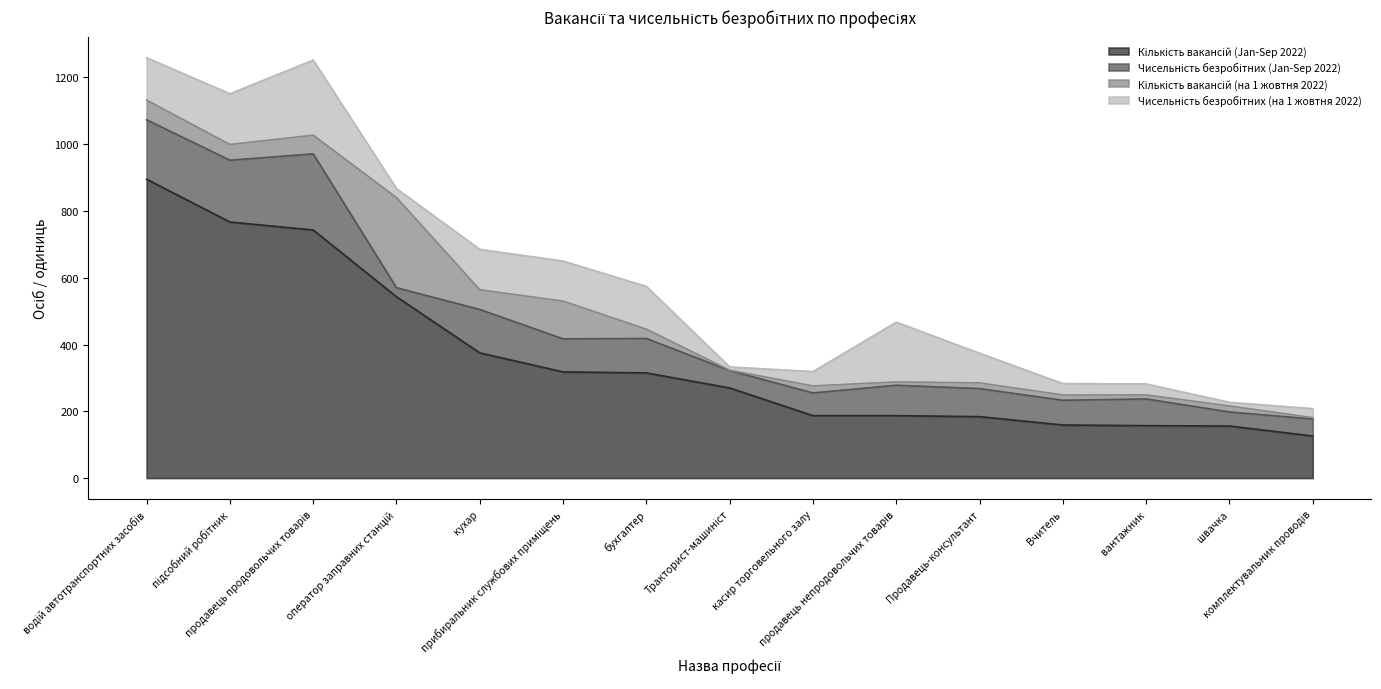

Reading left to right, transcribe all the data shown in this chart.

Кількість вакансій (Jan-Sep 2022): водій автотранспортних засобів=895	підсобний робітник=767	продавець продовольчих товарів=743	оператор заправних станцій=543	кухар=375	прибиральник службових приміщень=318	бухгалтер=315	Тракторист-машиніст=270	касир торговельного залу=187	продавець непродовольчих товарів=187	Продавець-консультант=184	Вчитель=159	вантажник=157	швачка=156	комплектувальник проводів=126
Чисельність безробітних (Jan-Sep 2022): водій автотранспортних засобів=178	підсобний робітник=185	продавець продовольчих товарів=228	оператор заправних станцій=27	кухар=130	прибиральник службових приміщень=99	бухгалтер=103	Тракторист-машиніст=52	касир торговельного залу=68	продавець непродовольчих товарів=91	Продавець-консультант=84	Вчитель=74	вантажник=80	швачка=42	комплектувальник проводів=51
Кількість вакансій (на 1 жовтня 2022): водій автотранспортних засобів=59	підсобний робітник=47	продавець продовольчих товарів=56	оператор заправних станцій=270	кухар=59	прибиральник службових приміщень=113	бухгалтер=28	Тракторист-машиніст=1	касир торговельного залу=21	продавець непродовольчих товарів=10	Продавець-консультант=17	Вчитель=16	вантажник=12	швачка=18	комплектувальник проводів=4
Чисельність безробітних (на 1 жовтня 2022): водій автотранспортних засобів=127	підсобний робітник=152	продавець продовольчих товарів=225	оператор заправних станцій=27	кухар=121	прибиральник службових приміщень=120	бухгалтер=128	Тракторист-машиніст=10	касир торговельного залу=43	продавець непродовольчих товарів=179	Продавець-консультант=89	Вчитель=34	вантажник=33	швачка=11	комплектувальник проводів=27